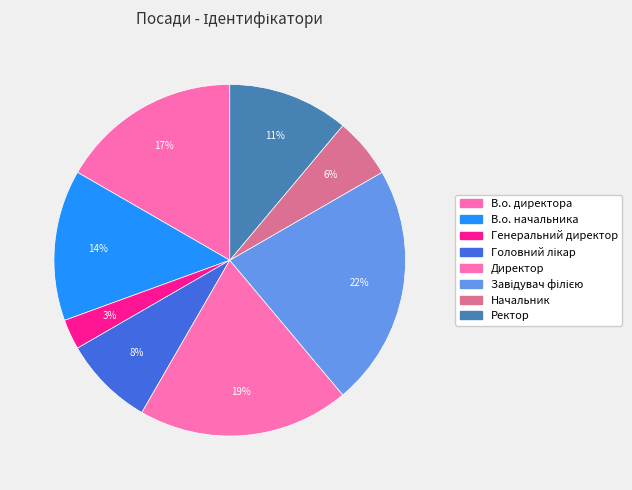

What percentage is NOT represented by В.о. директора?

83.3%